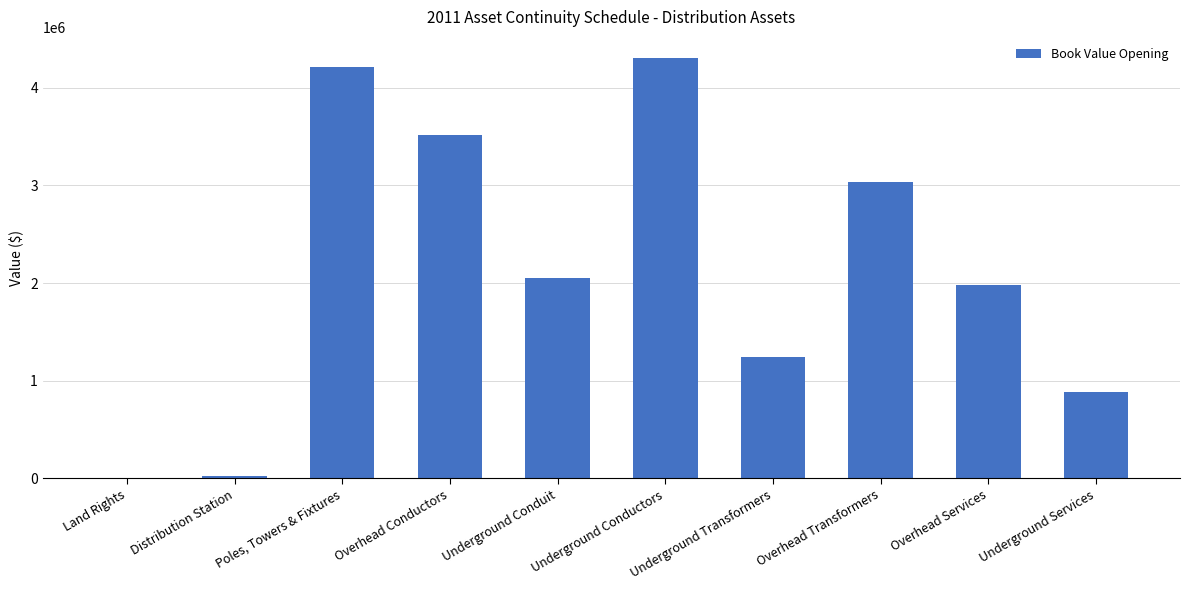

What is the greatest value displayed?

4306143.3